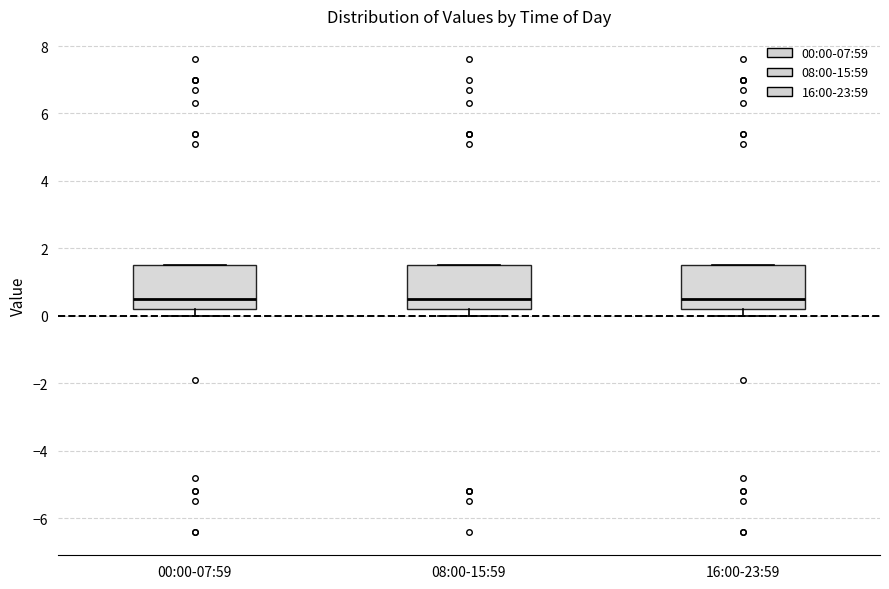

Where is the upper edge of the box for 16:00-23:59 on the y-axis? The values are not printed on the chart, so give them approximately, as read against the axis.

1.6